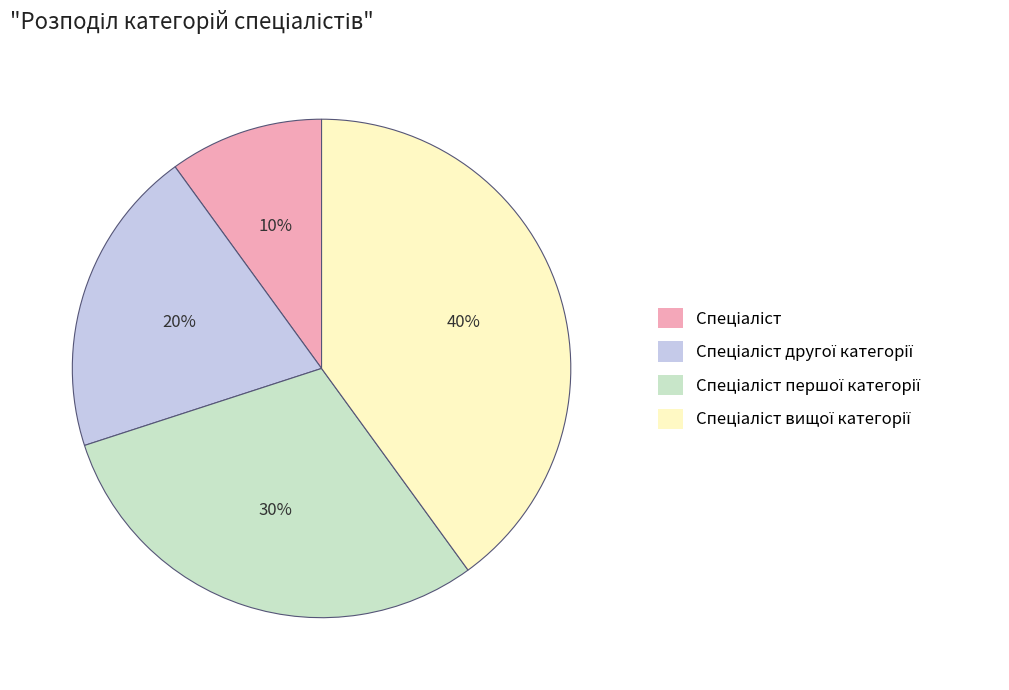

Does any single category account for the majority?

No